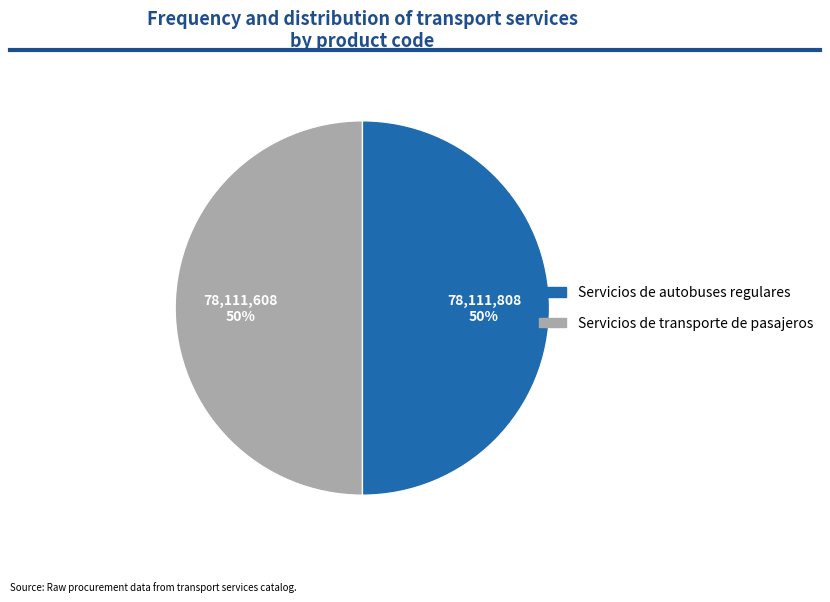

Do Servicios de transporte de pasajeros and Servicios de autobuses regulares together represent more than half of the pie?

Yes